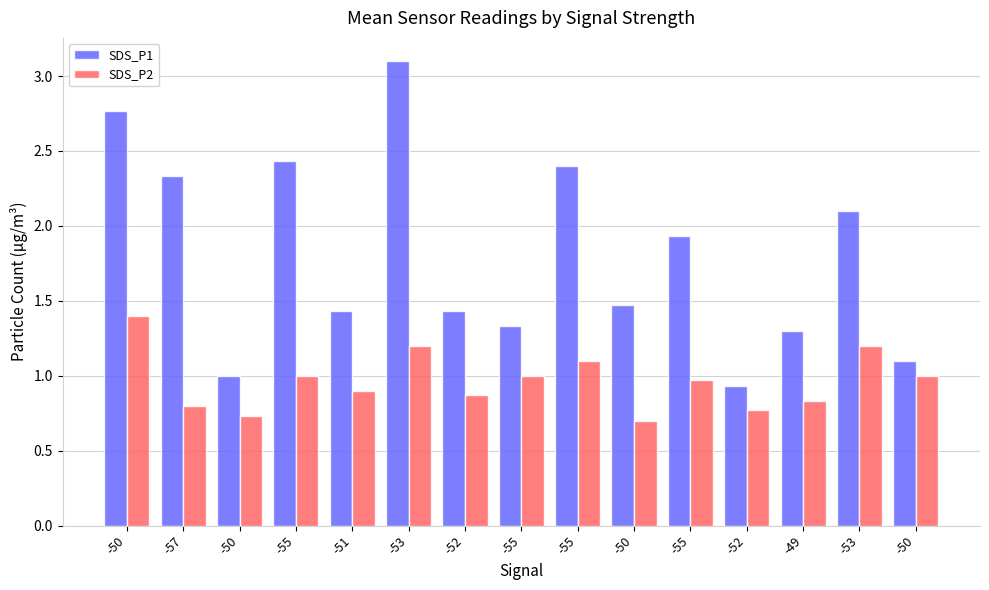

Which series has the largest range (max minus min)?

SDS_P1